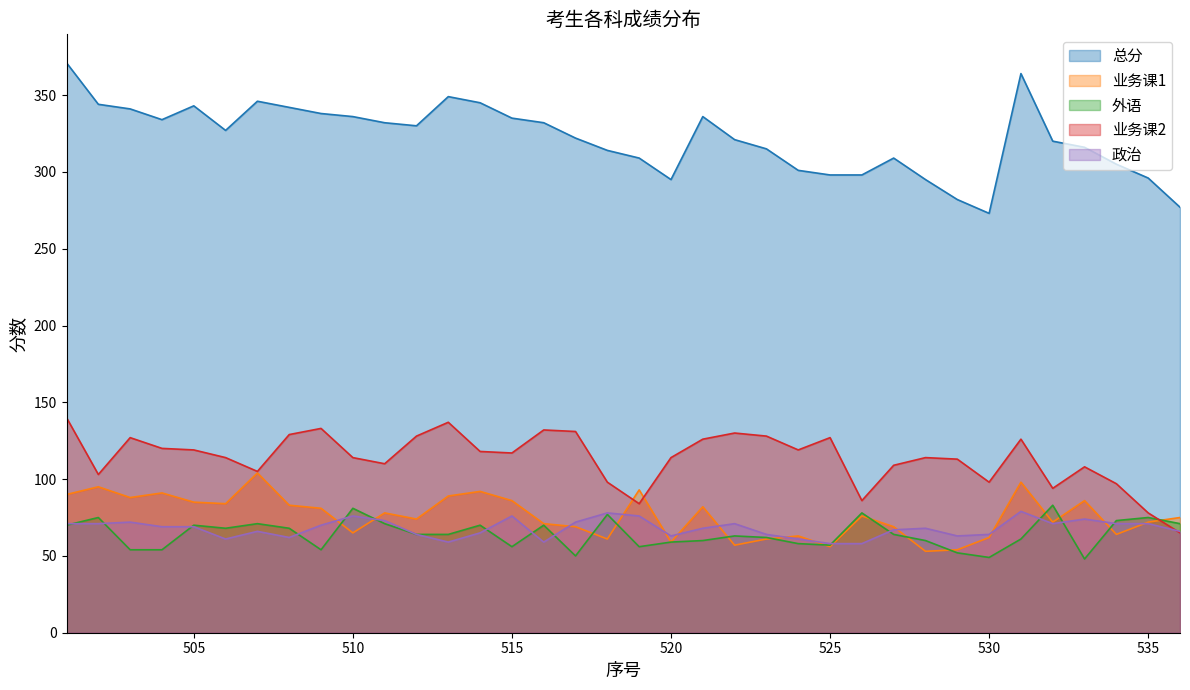

How many values in the 外语 series exceed 64?

16